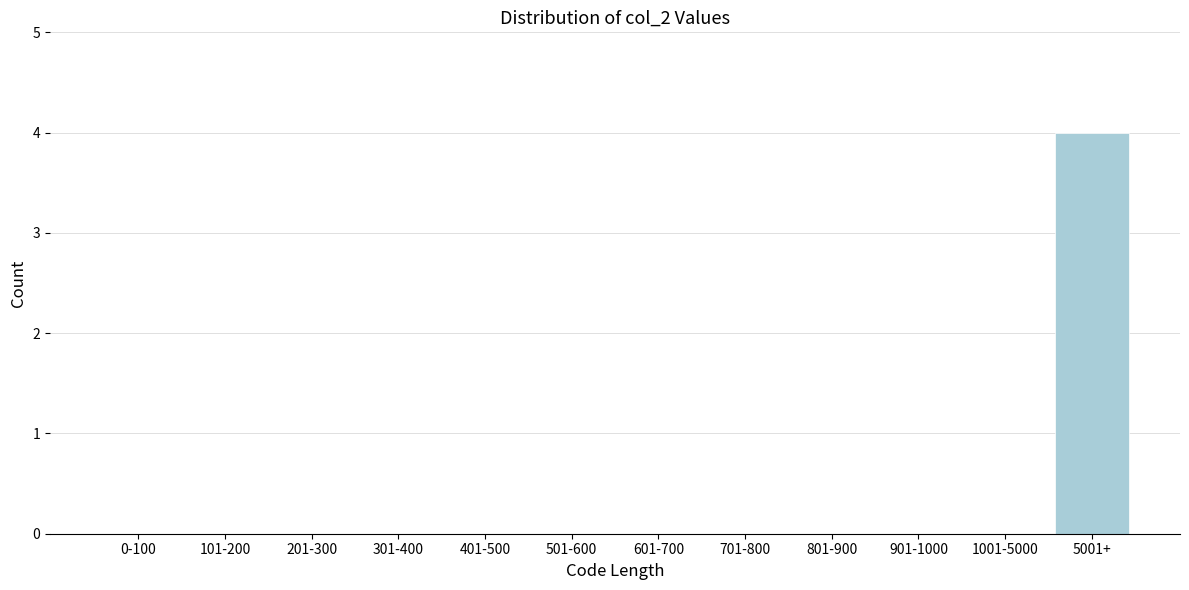

Reading left to right, extract all data points from this chart.

0-100=0	101-200=0	201-300=0	301-400=0	401-500=0	501-600=0	601-700=0	701-800=0	801-900=0	901-1000=0	1001-5000=0	5001+=4